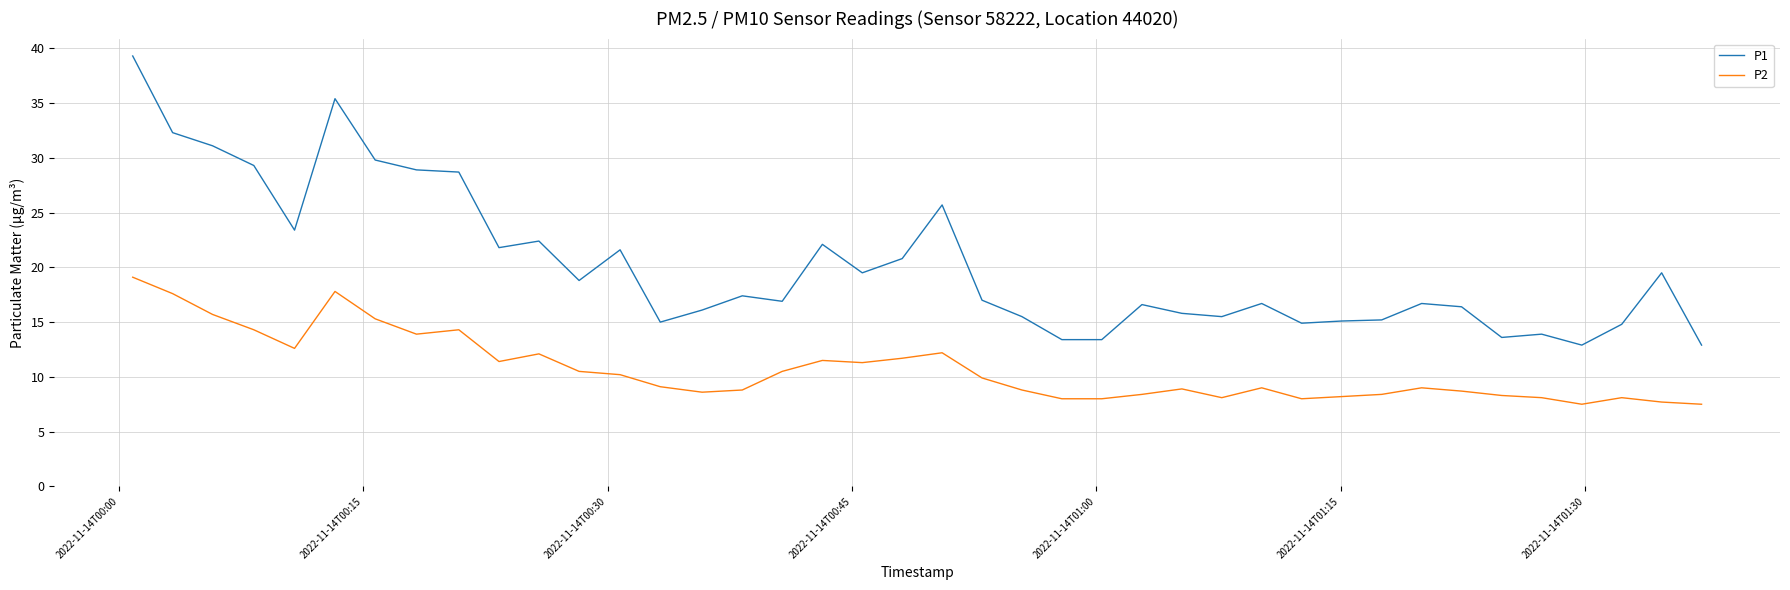

Which series has the widest spread of values?

P1